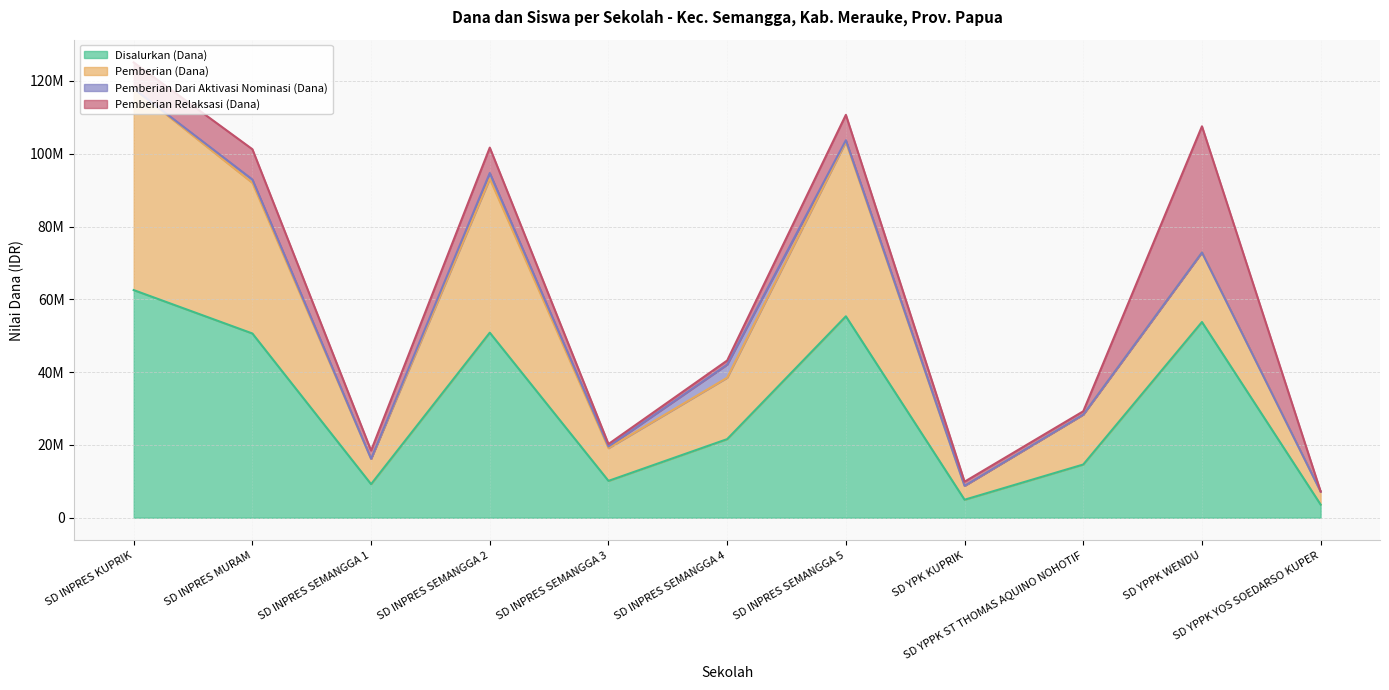

In Pemberian (Dana), how many points are lower than both neighbors (excluding endpoints)?

3